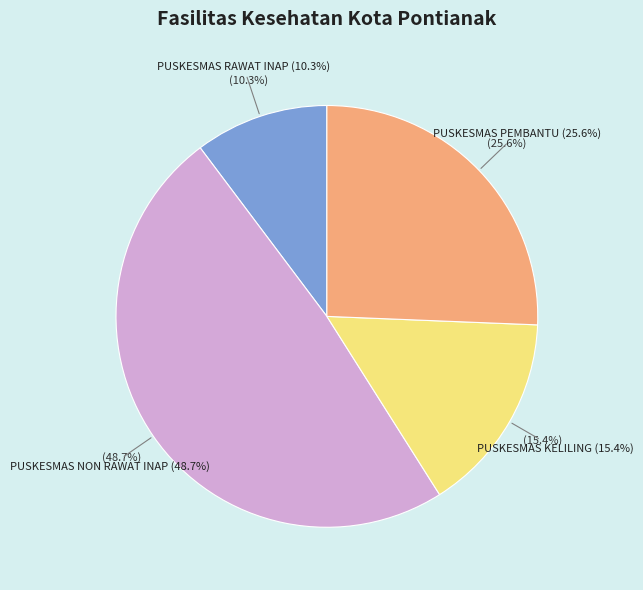

Does PUSKESMAS RAWAT INAP account for over 50% of the chart?

No